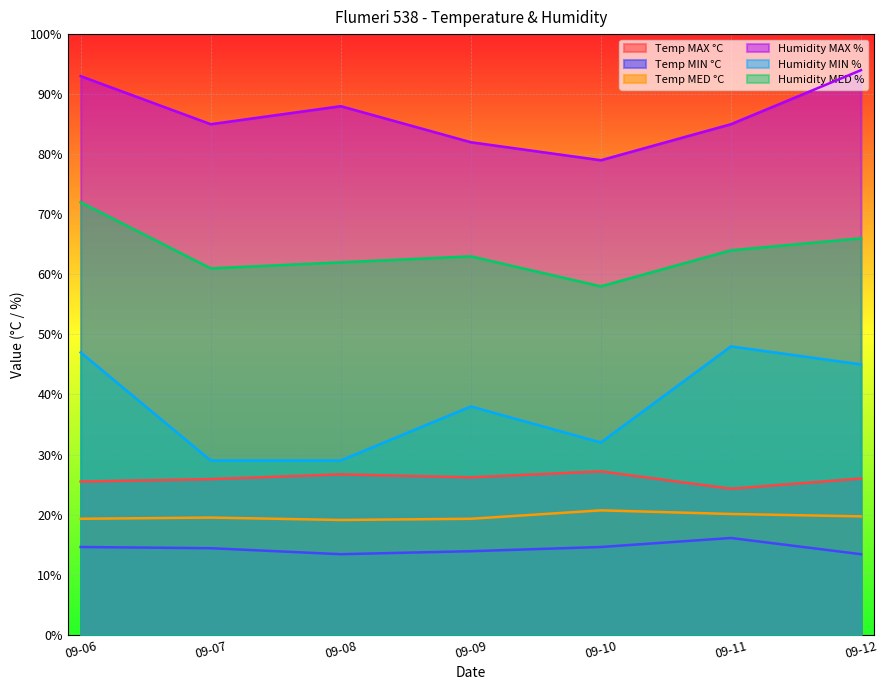

Is the value of Humidity MAX % at 09-12 greater than the value of Temp MED °C at 09-06?

Yes